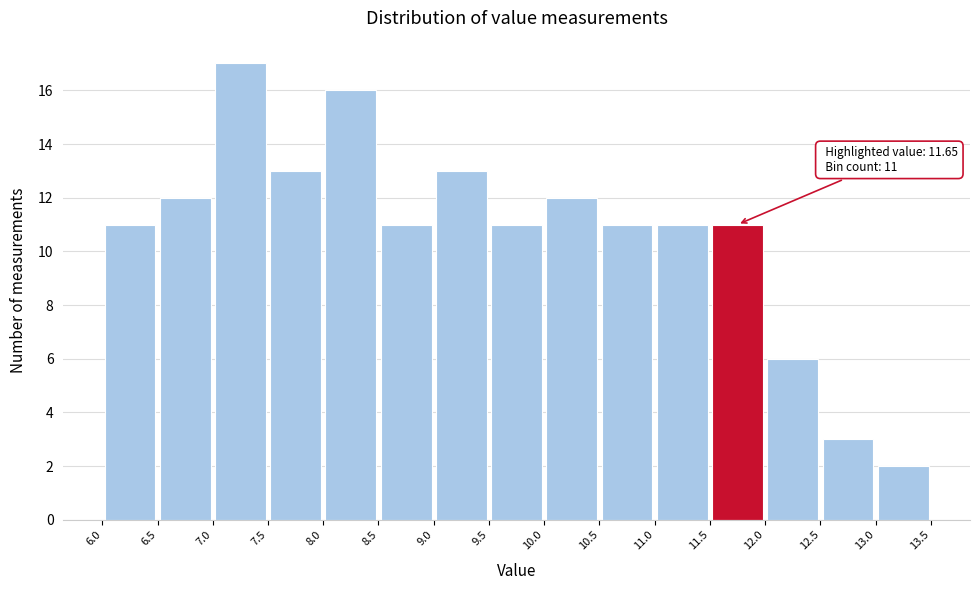

Over which range of the x-axis is the bar tallest?

7.0 to 7.5